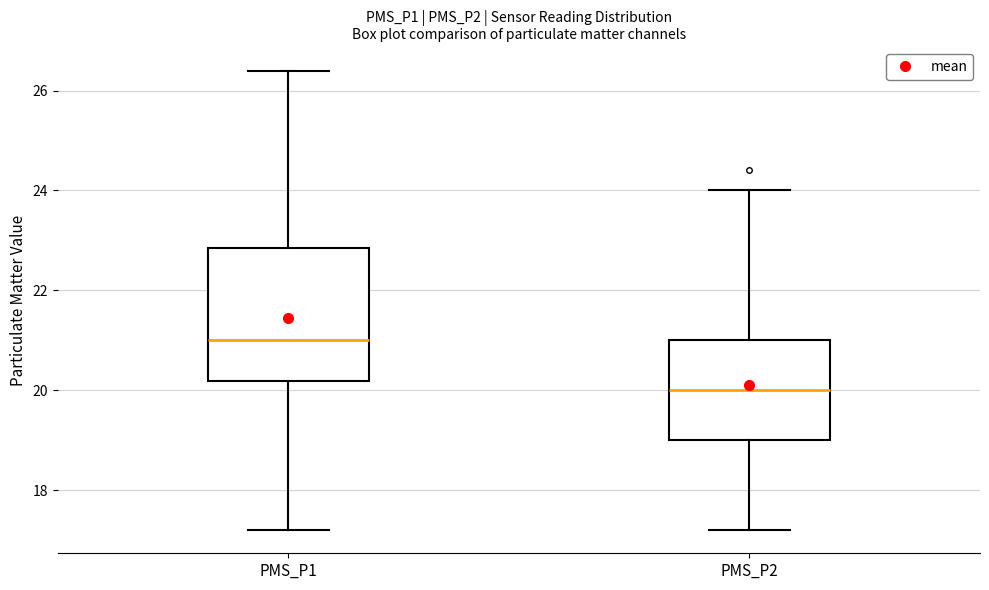

Where does the upper whisker of the box for PMS_P1 end on the y-axis? The values are not printed on the chart, so give them approximately, as read against the axis.

26.4